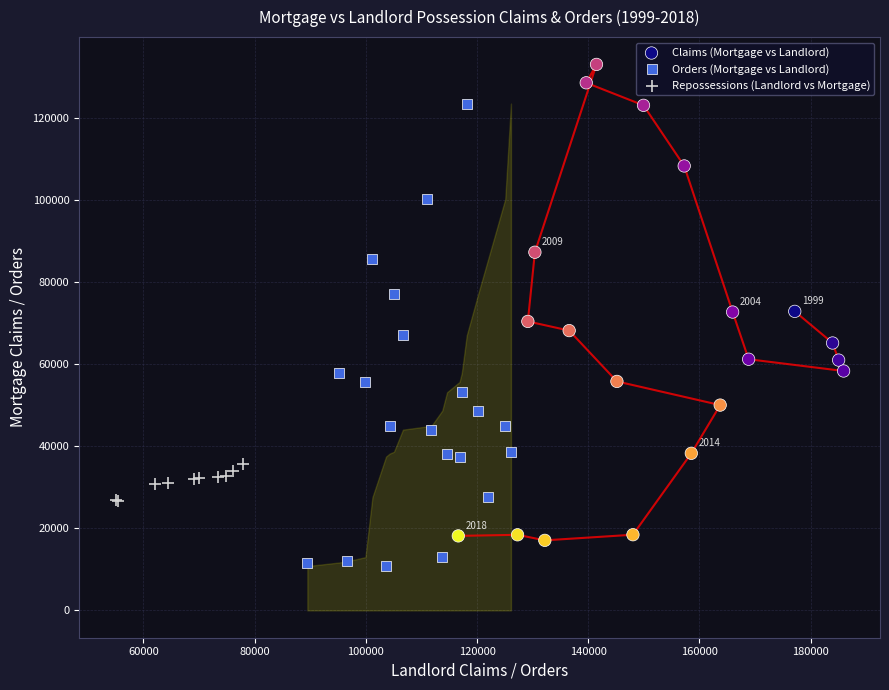

Which series reaches the maximum Y coordinate?

Claims (Mortgage vs Landlord)